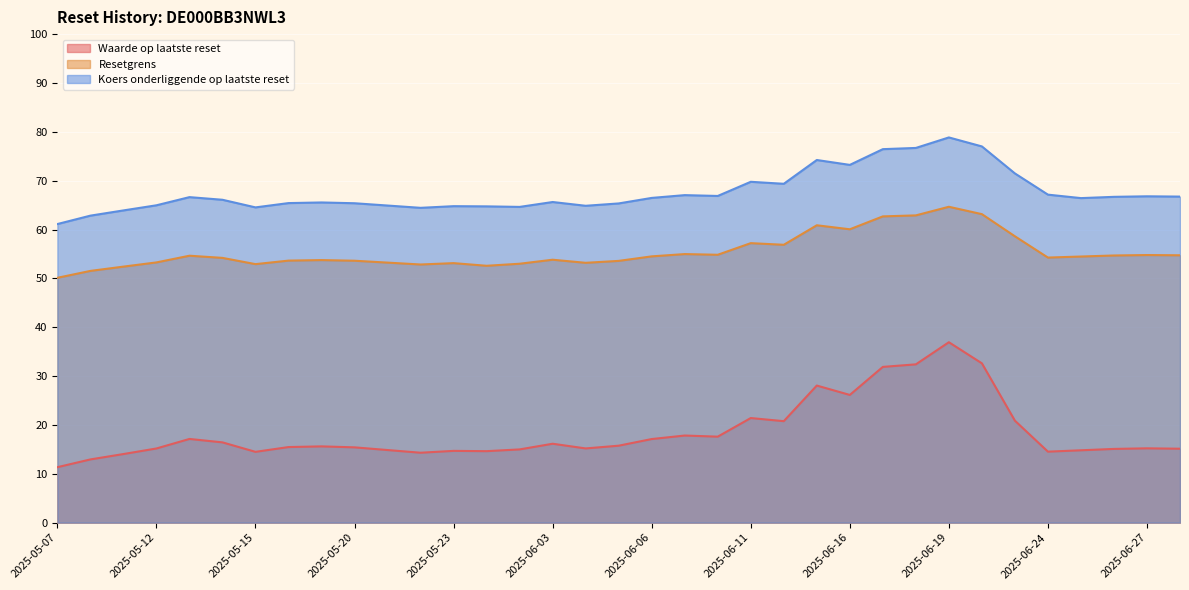

Rank the series by their average value, from lowest to highest.

Waarde op laatste reset, Resetgrens, Koers onderliggende op laatste reset